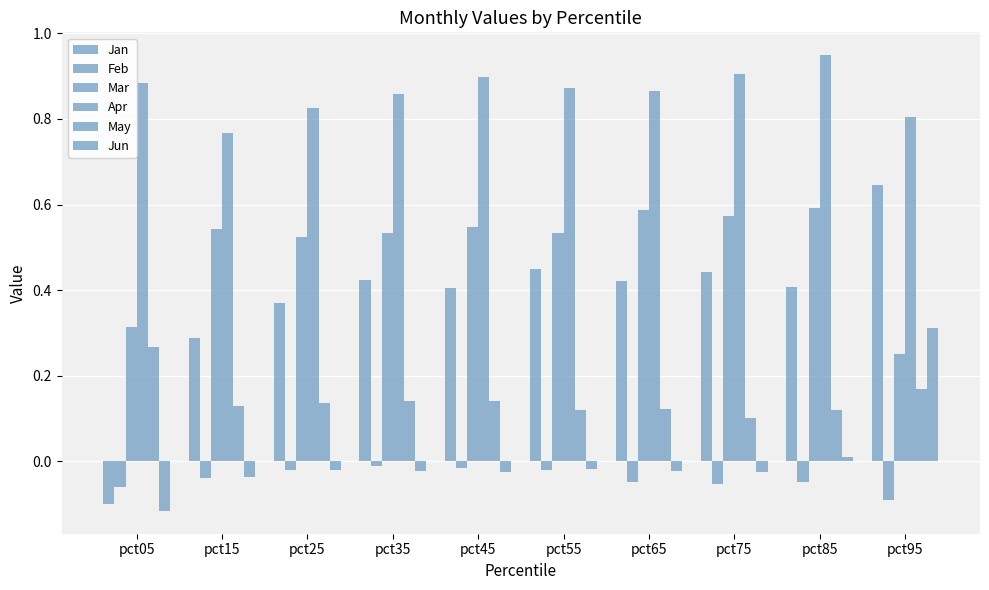

How many Jan values are between 0 and 1?

9